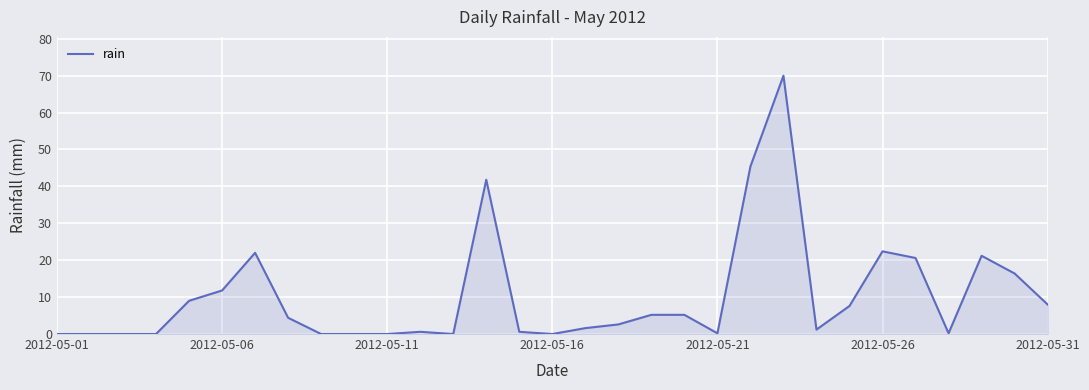

What is the maximum value shown in the chart?

70.0